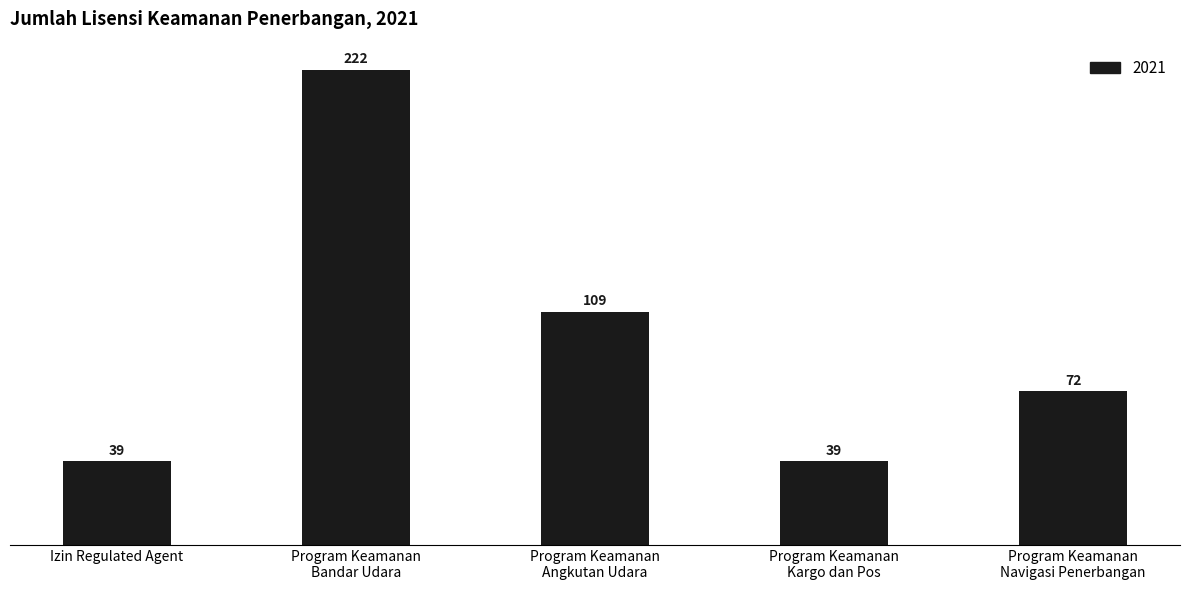

Reading left to right, extract all data points from this chart.

39	222	109	39	72